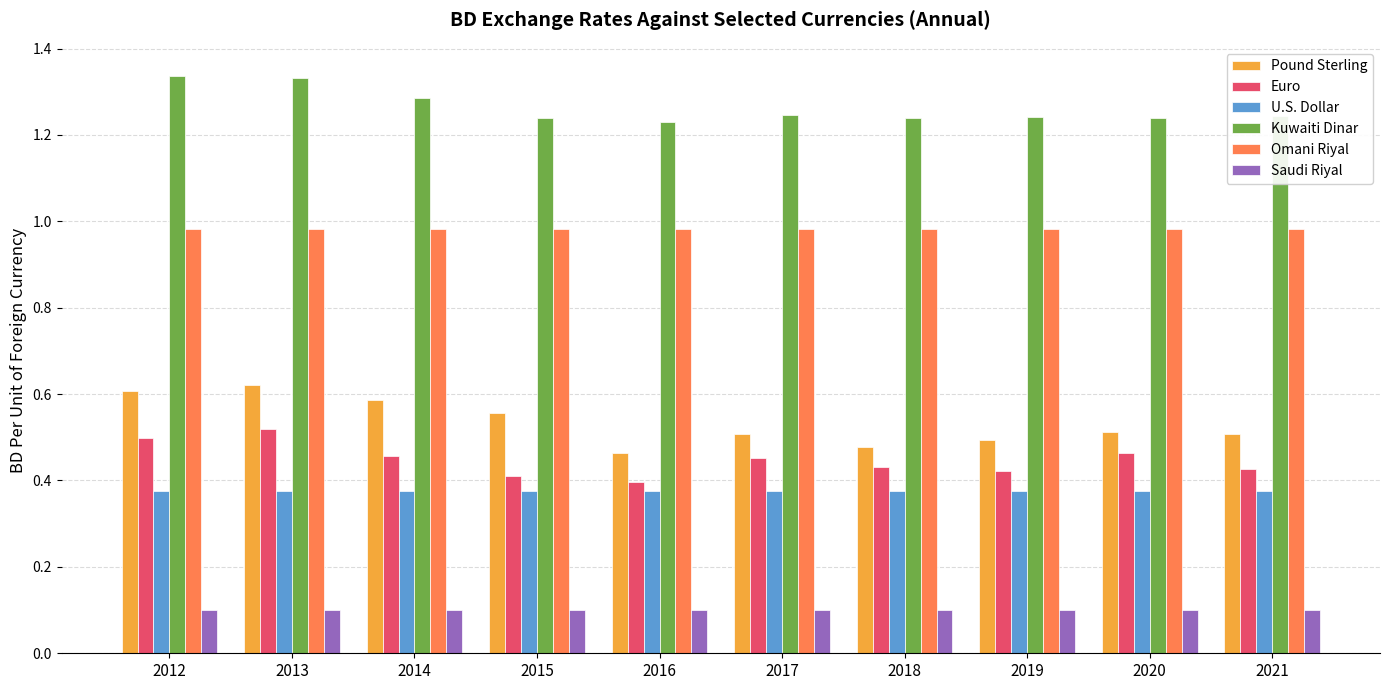

List the series in order of their peak value, highest first.

Kuwaiti Dinar, Omani Riyal, Pound Sterling, Euro, U.S. Dollar, Saudi Riyal